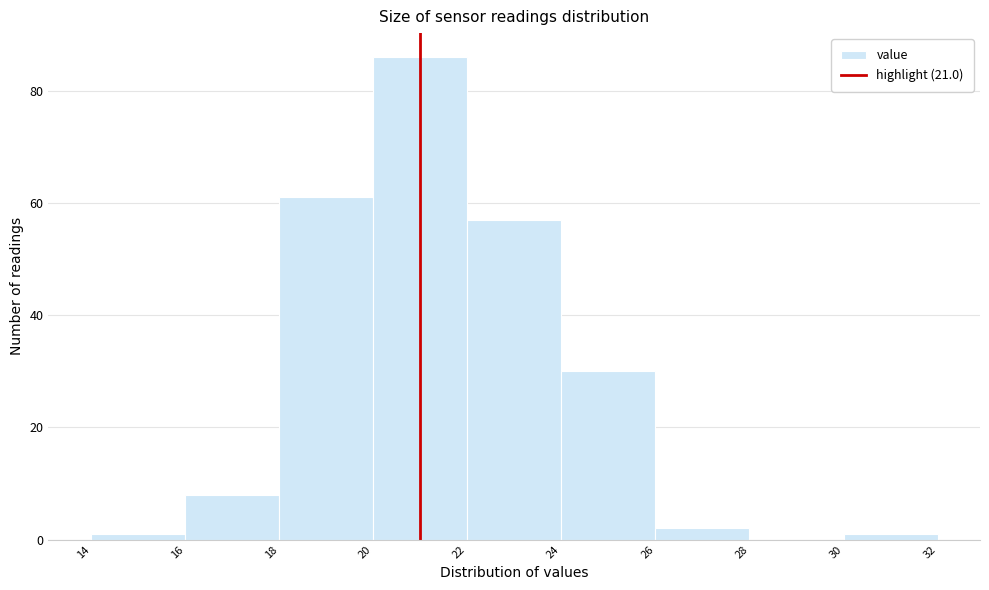

Which range on the x-axis has the tallest bar?

20 to 22